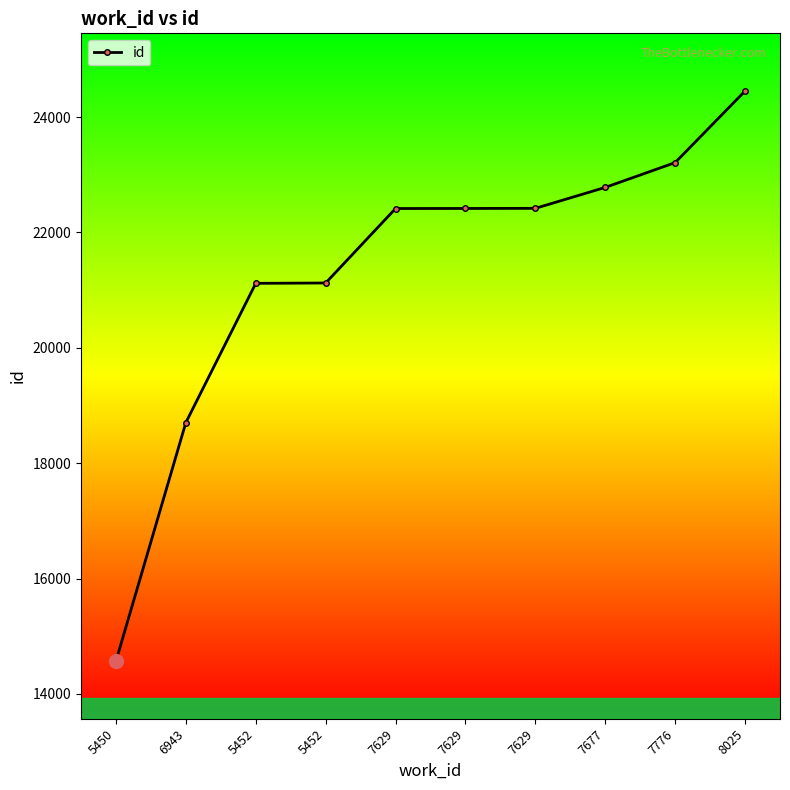

What is the average value?

21321